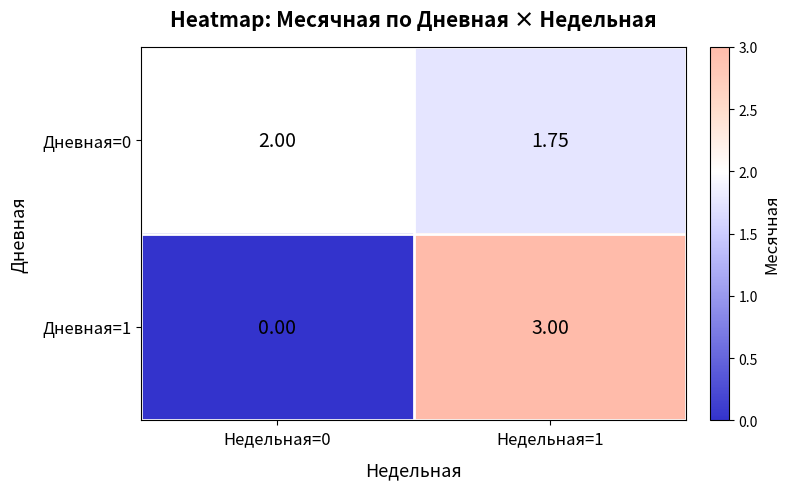

At which category is the sum across all series the highest?

Недельная=1